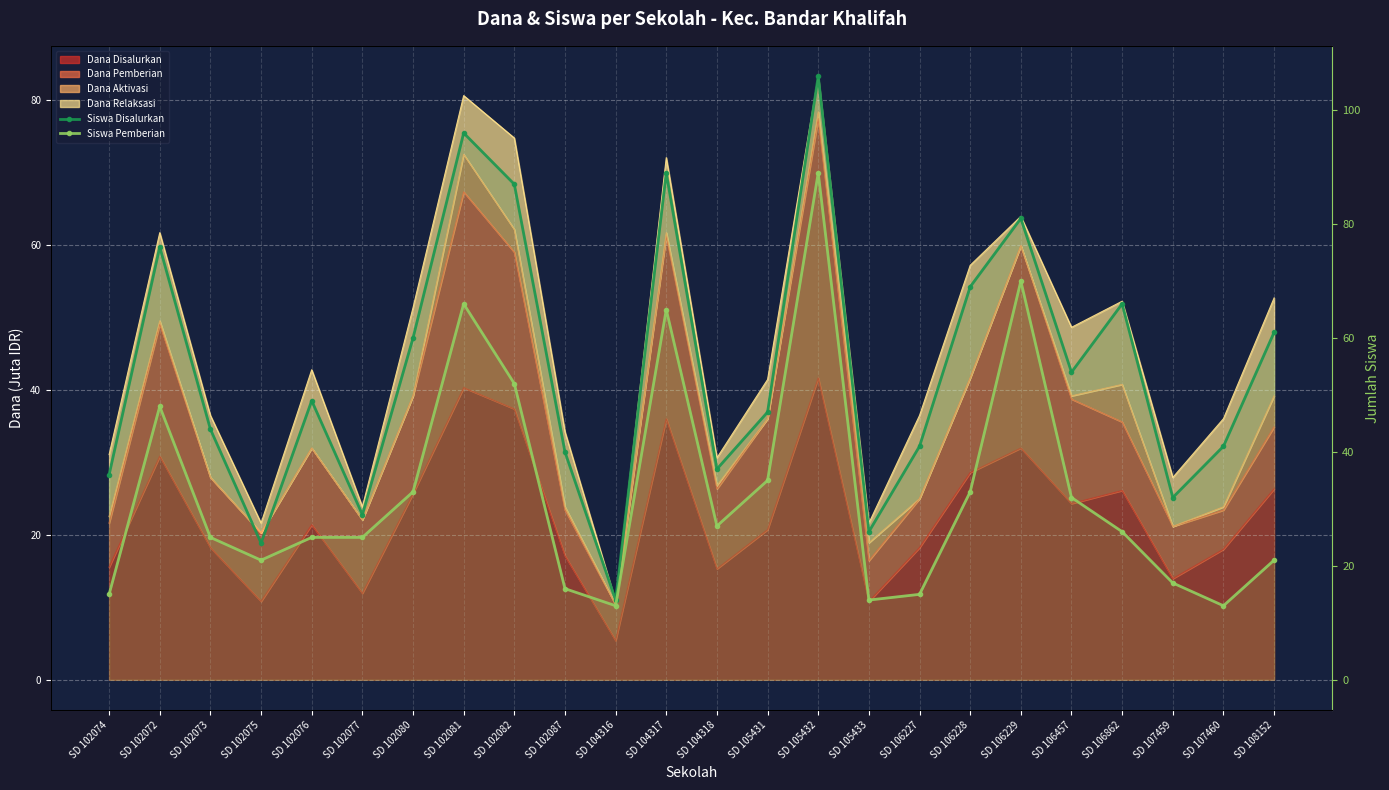

True or false: Siswa Disalurkan and Siswa Pemberian intersect in this chart.

False